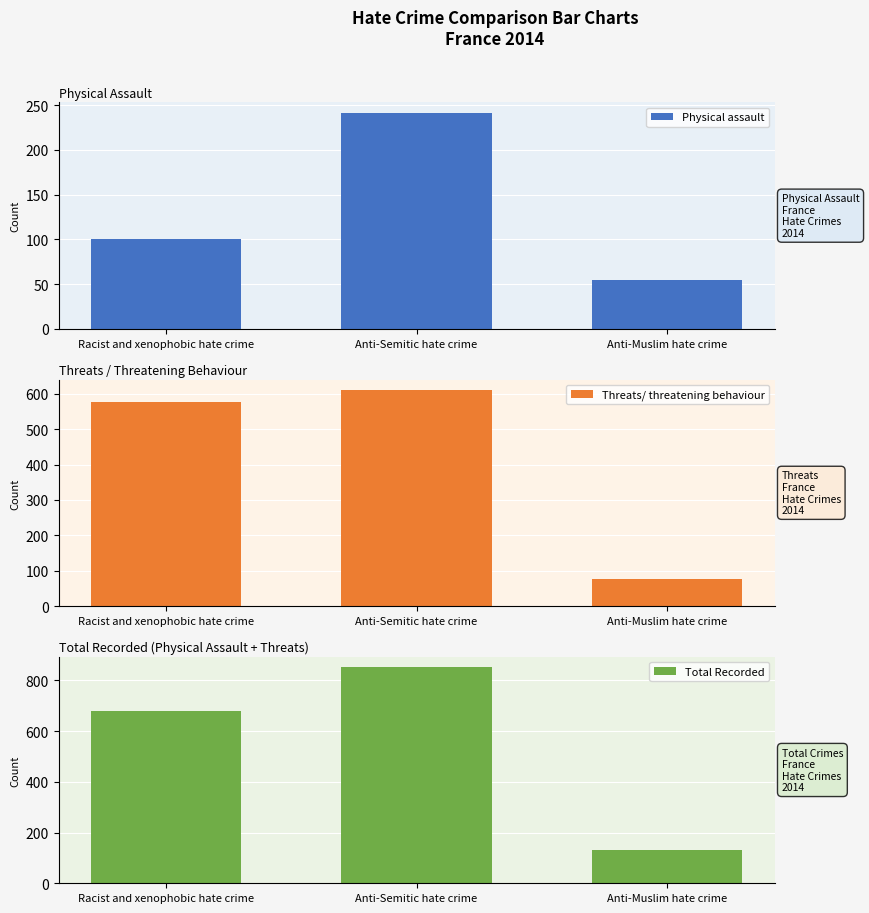

Where is Physical assault nearest to the value 148?

Racist and xenophobic hate crime